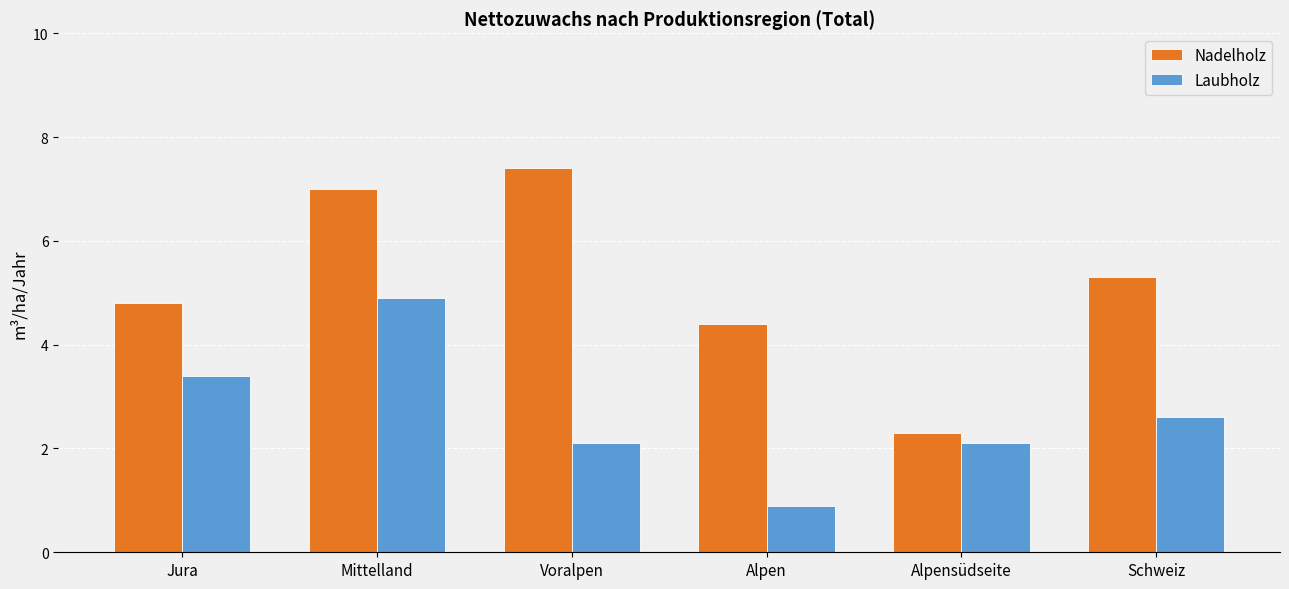

What is the difference between the maximum and second lowest values in the Laubholz series?

2.8